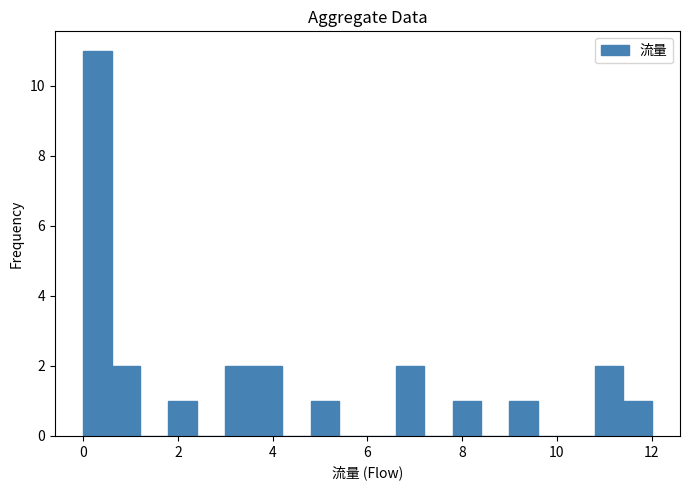

Read against the x-axis, roughly where is the centre of the tallest bar?

0.4